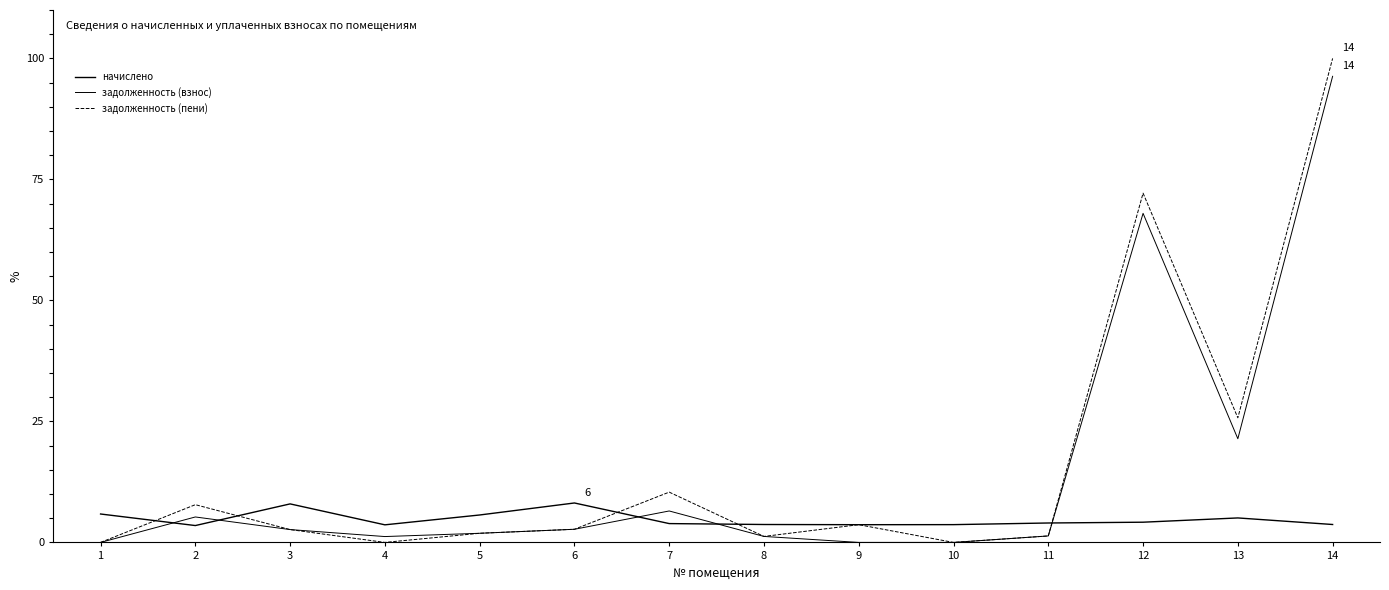

How many distinct data groups are displayed?

3